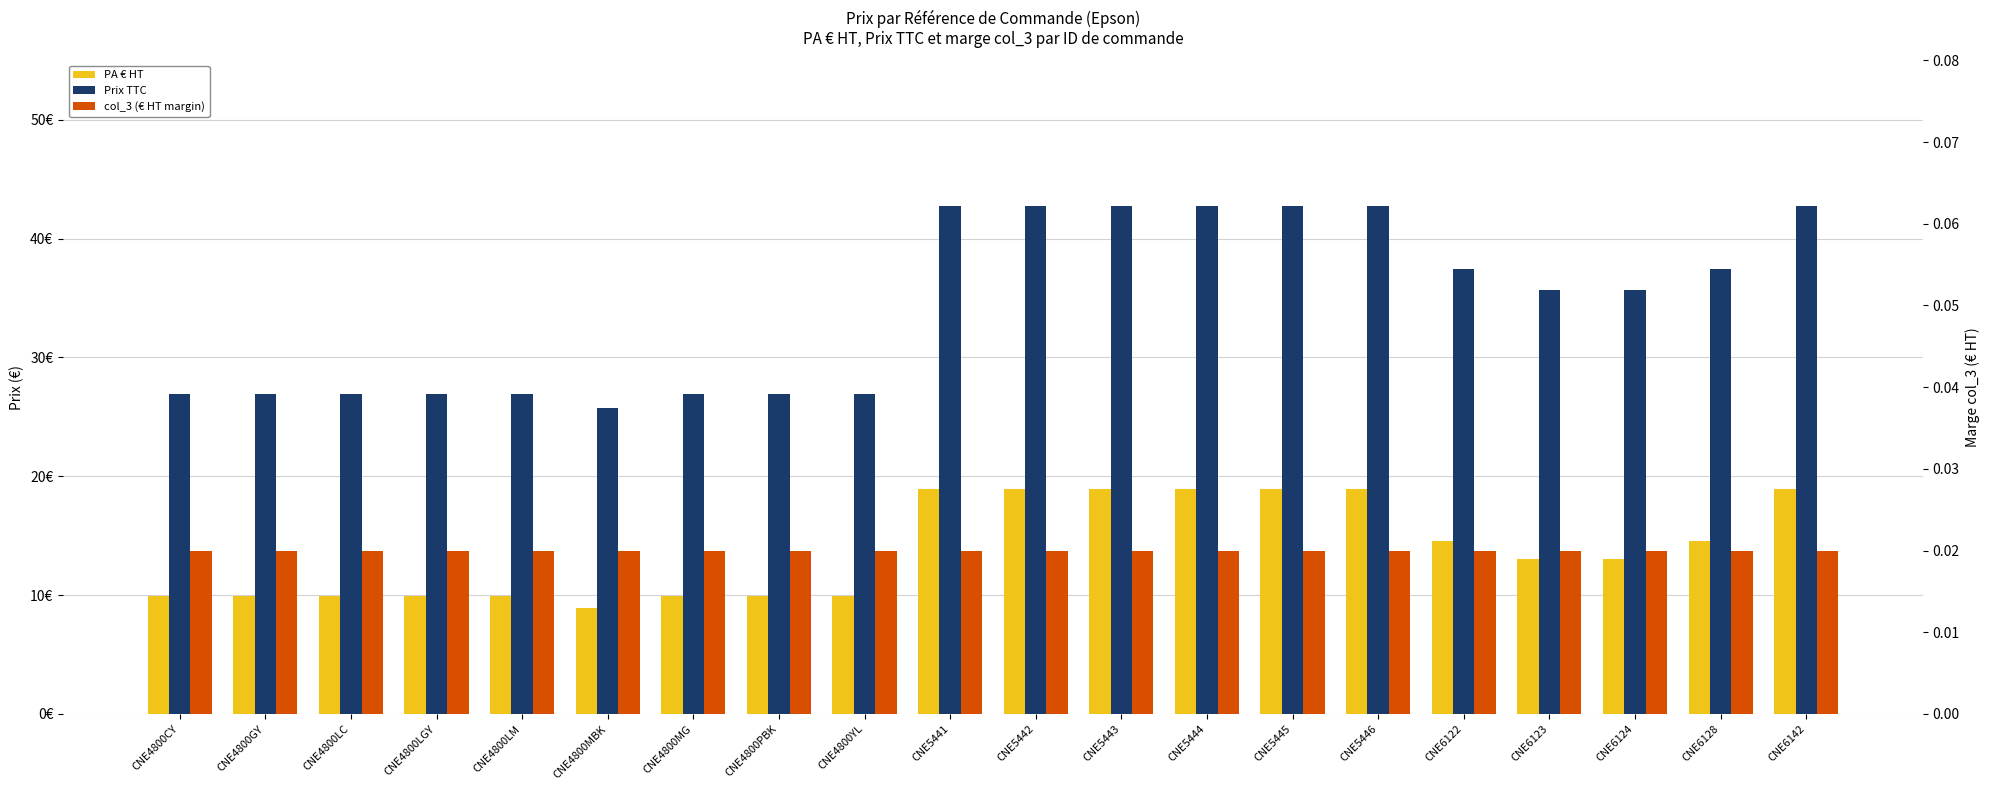

What is the total value across all series at CNE6124?

48.8